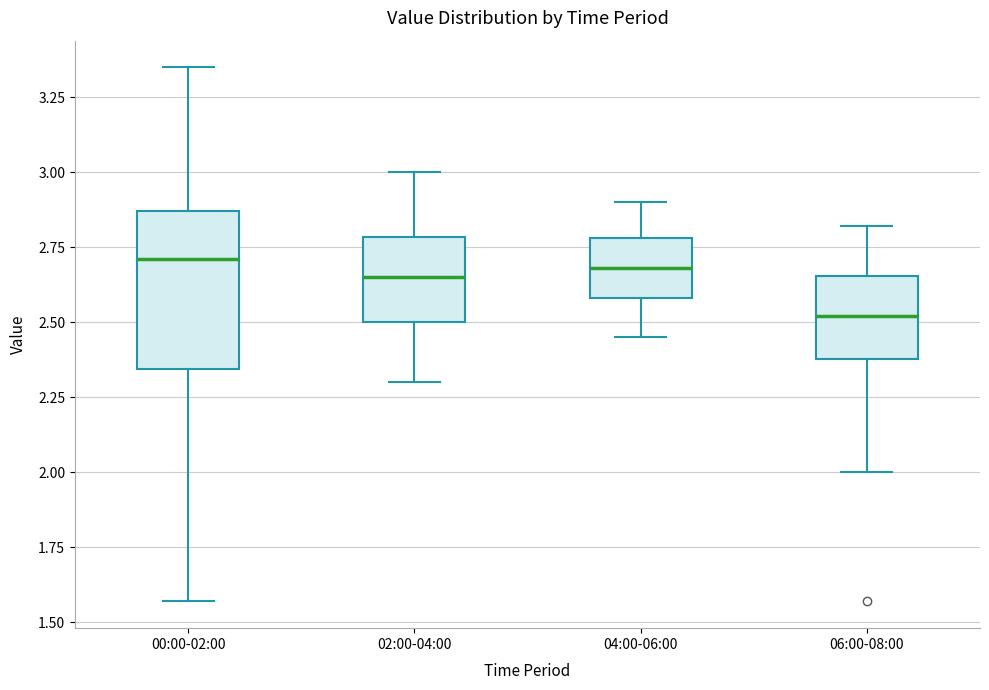

Reading left to right, transcribe this box plot: for each box, give where its median line is, the range the box spans, and where its two whiskers end, as read against the y-axis. The values are not printed on the chart, so give them approximately, as read against the axis.

00:00-02:00: median 2.70, box 2.35 to 2.85, whiskers 1.55 to 3.35
02:00-04:00: median 2.65, box 2.50 to 2.80, whiskers 2.30 to 3.00
04:00-06:00: median 2.70, box 2.60 to 2.80, whiskers 2.45 to 2.90
06:00-08:00: median 2.50, box 2.40 to 2.65, whiskers 2.00 to 2.80